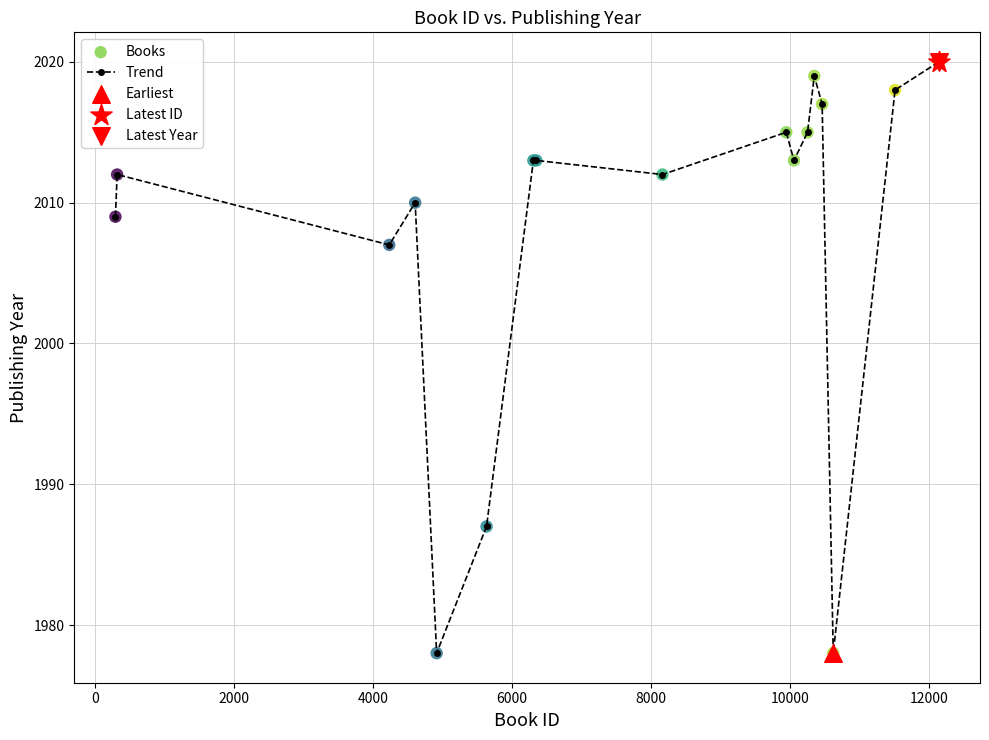

True or false: the data has more than 1 interior local peaks.

True